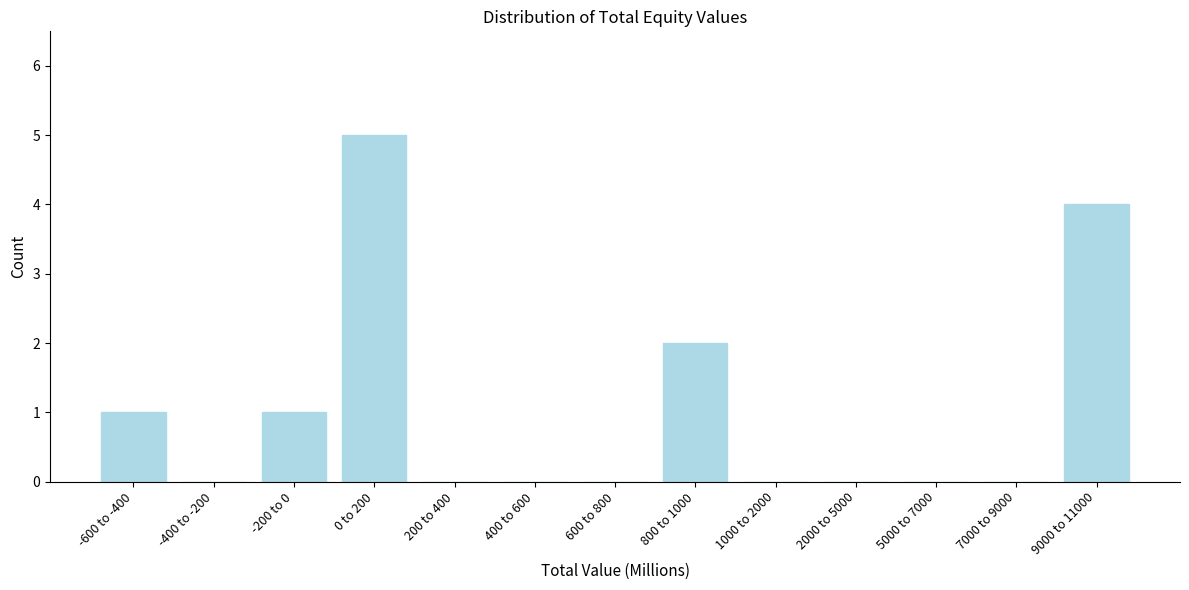

Reading left to right, transcribe all the data shown in this chart.

-600 to -400=1	-400 to -200=0	-200 to 0=1	0 to 200=5	200 to 400=0	400 to 600=0	600 to 800=0	800 to 1000=2	1000 to 2000=0	2000 to 5000=0	5000 to 7000=0	7000 to 9000=0	9000 to 11000=4